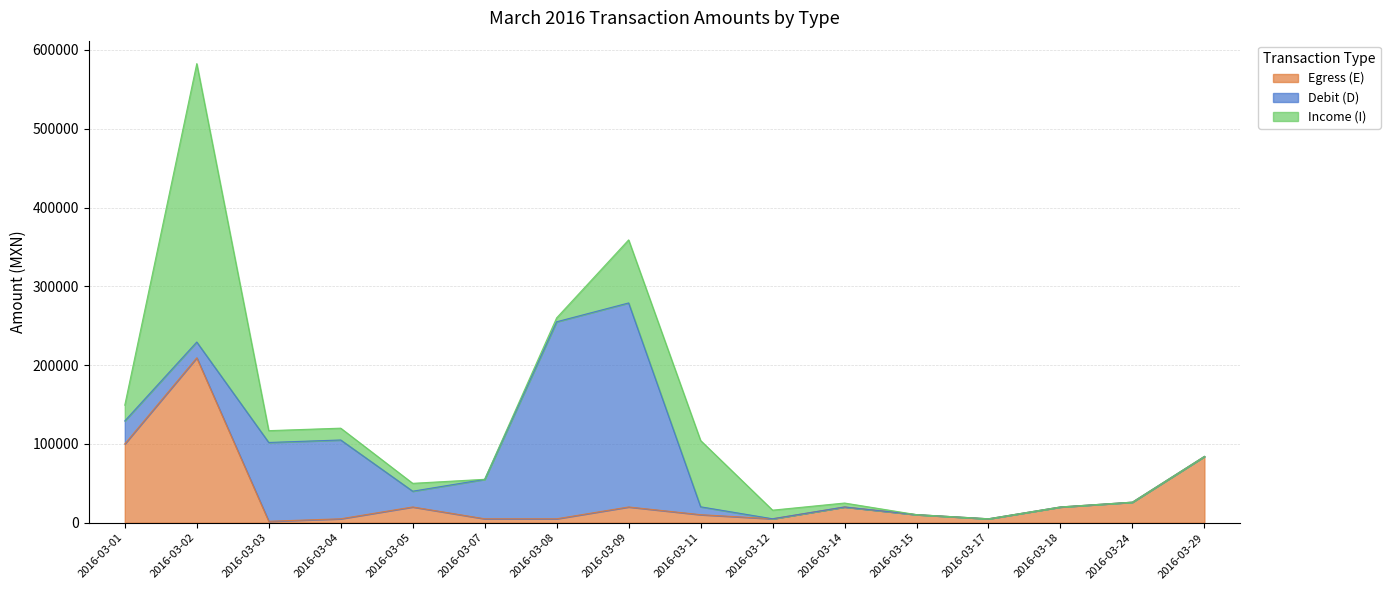

At which category is the sum across all series the highest?

2016-03-02